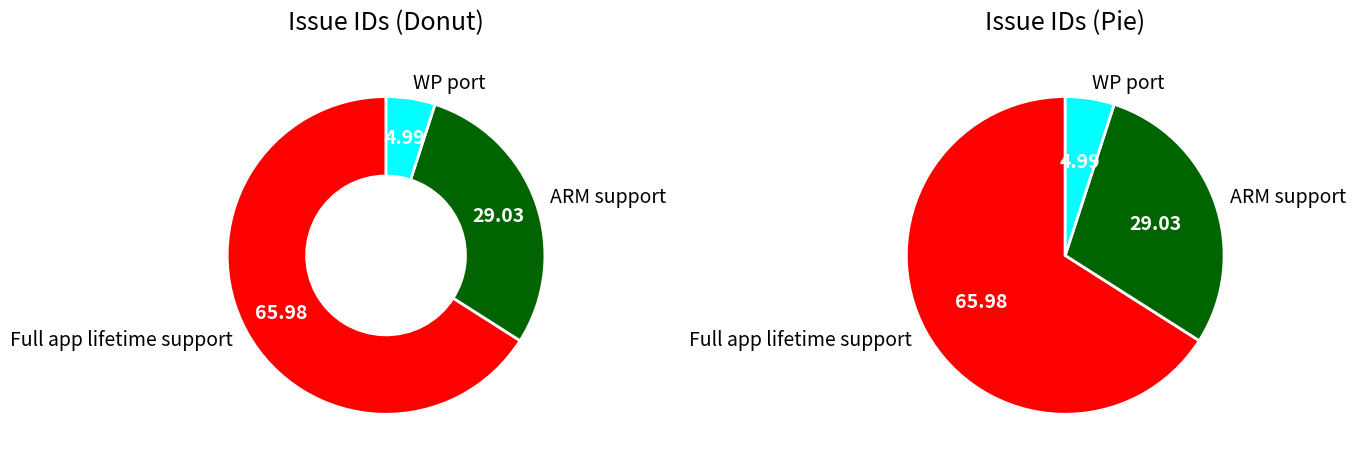

Between Full app lifetime support and WP port, which is larger?

Full app lifetime support